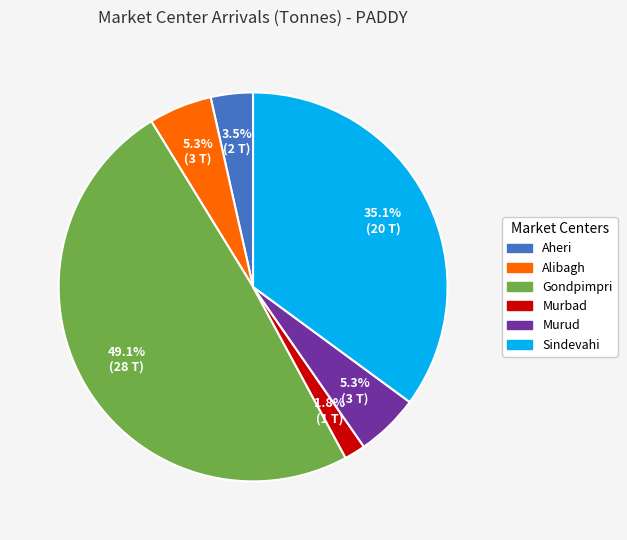

Between Alibagh and Aheri, which is larger?

Alibagh